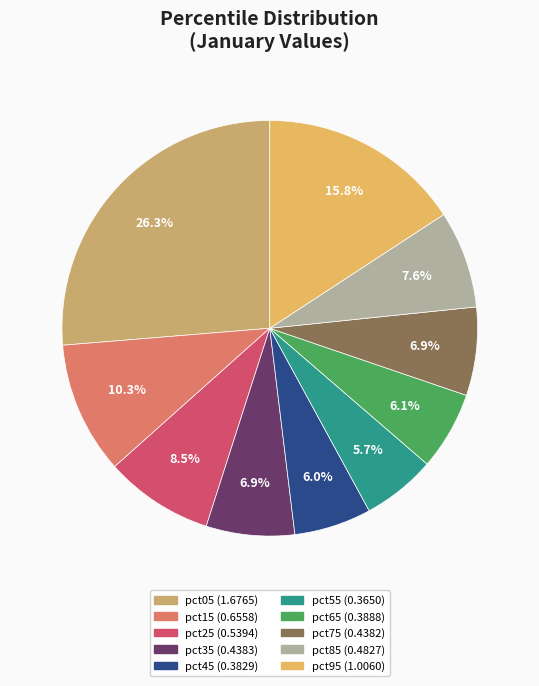

What percentage is the pct75 slice, to the nearest percent?

7%